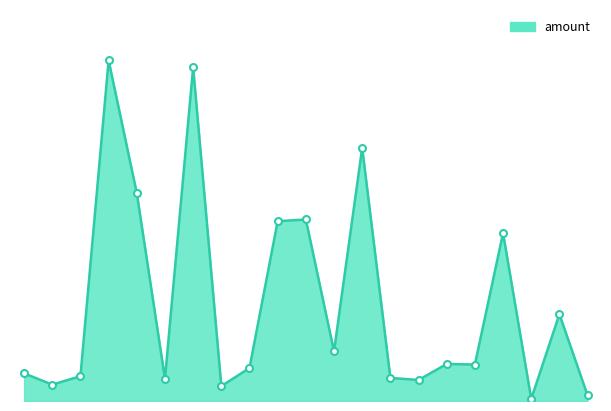

Does the chart have visible grid lines?

No